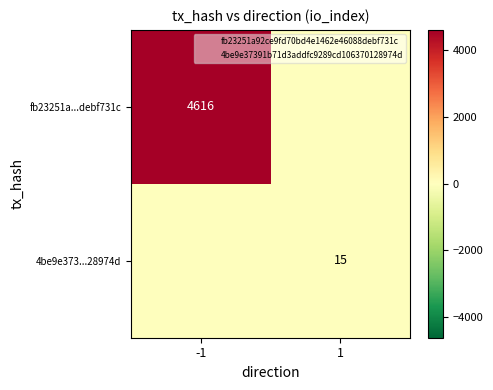

What is the maximum value for 4be9e373...28974d?

15